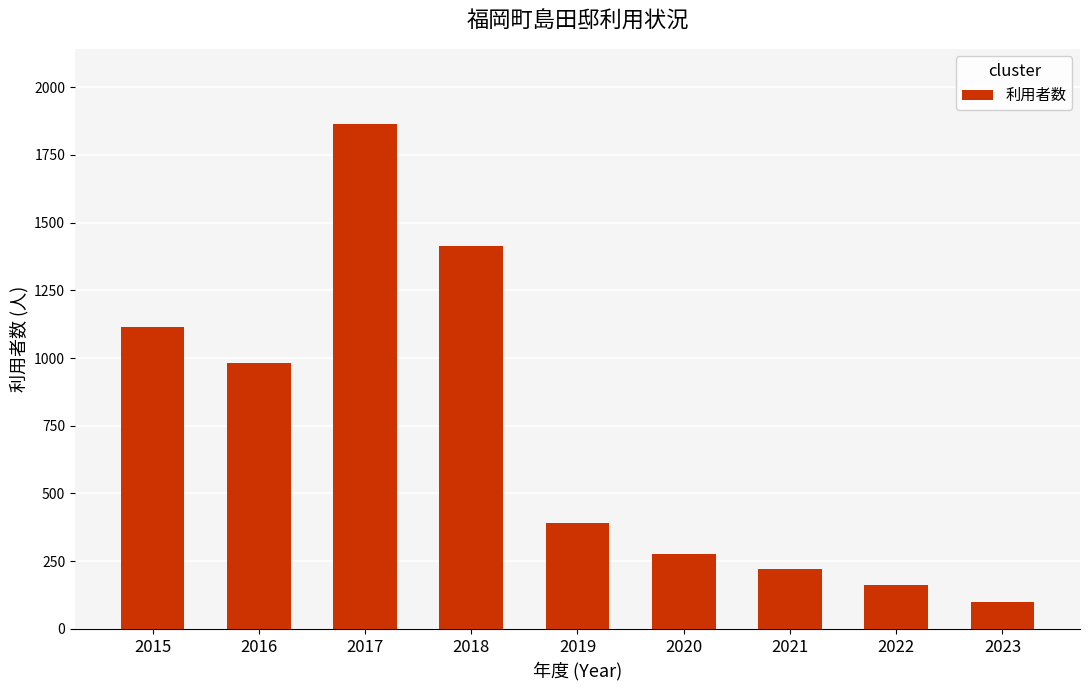

Reading left to right, transcribe all the data shown in this chart.

1116	983	1862	1413	391	276	222	161	98